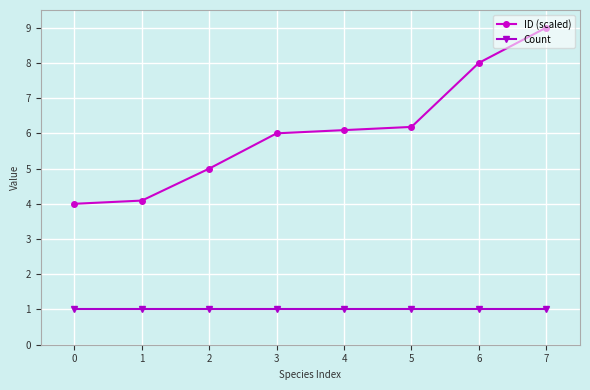

Between 2 and 7, which series saw the biggest shift?

ID (scaled)